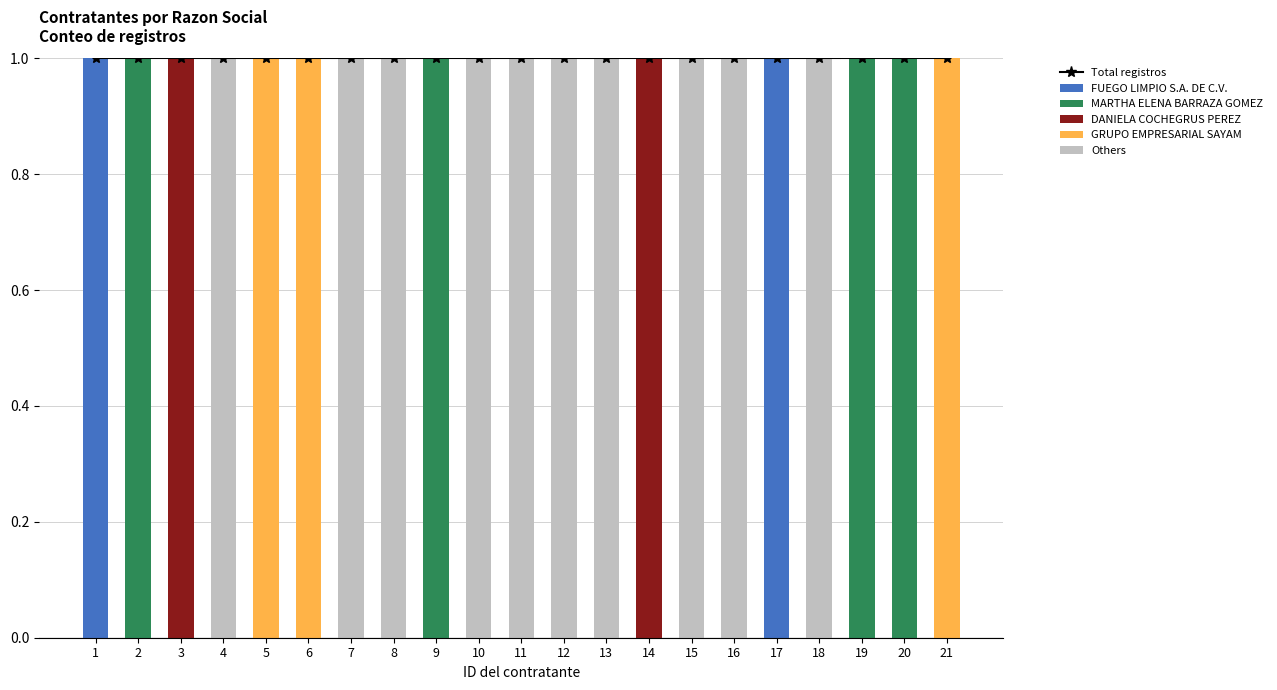

How many categories are shown in the chart?

21